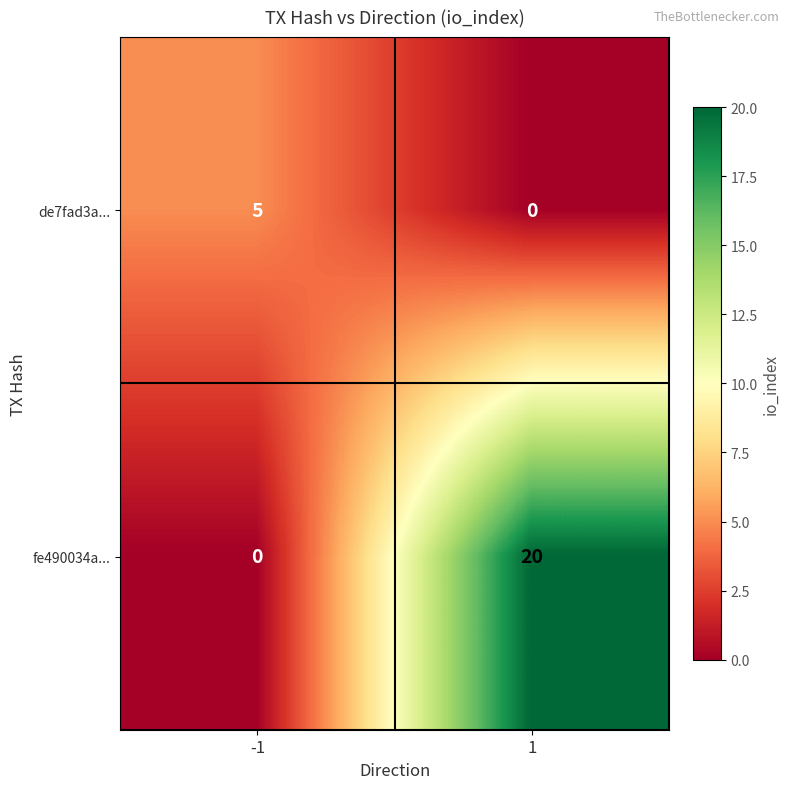

Rank the series by their average value, from highest to lowest.

fe490034a..., de7fad3a...